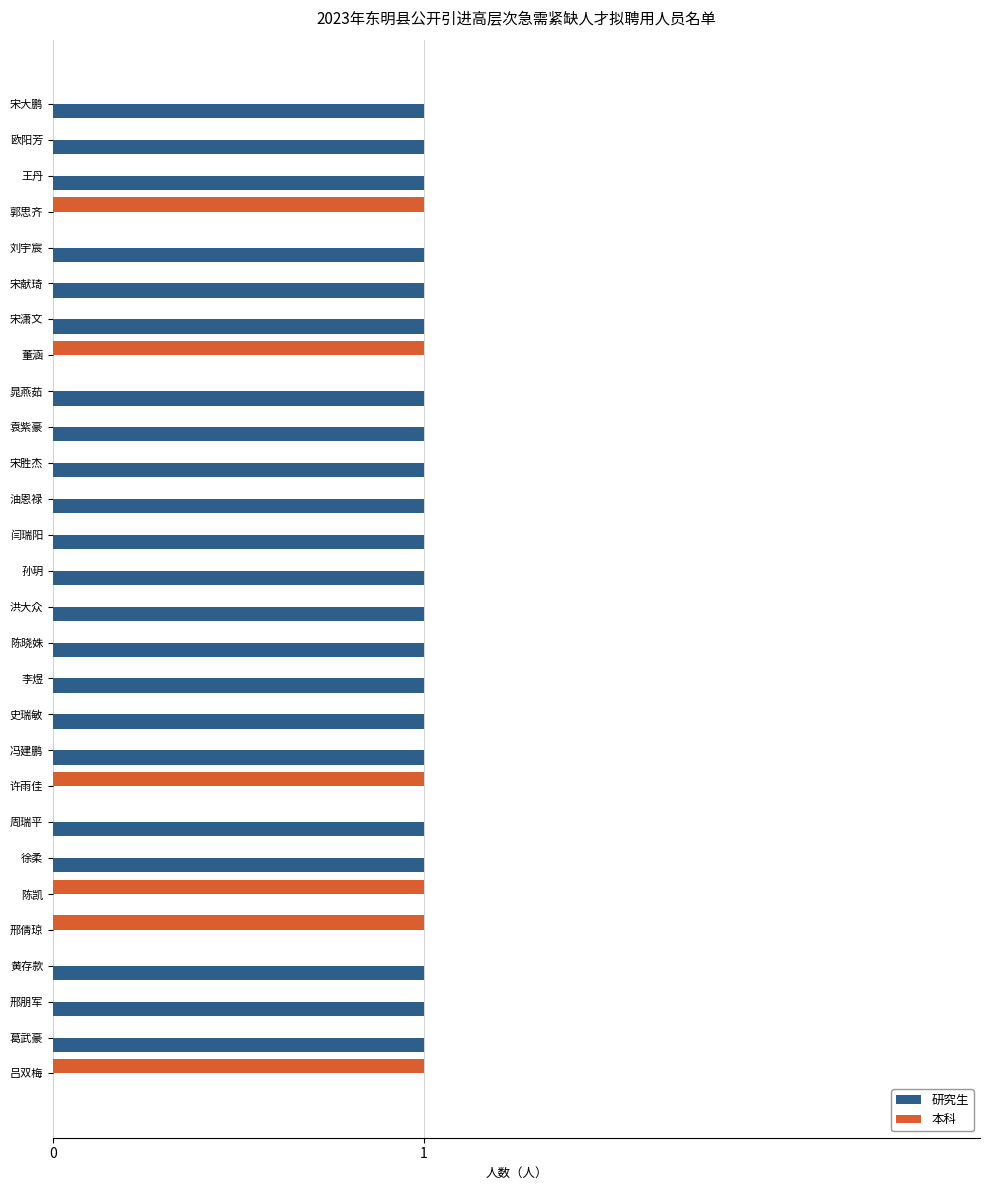

Which series has the largest total across all categories?

研究生